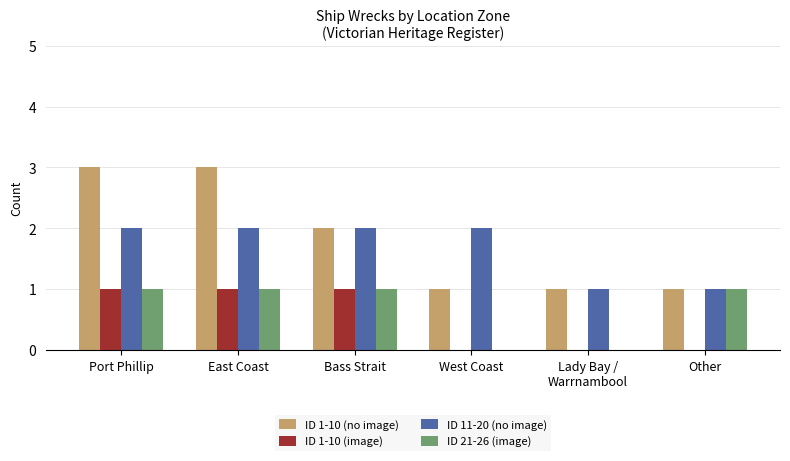

What is the total value across all series at Bass Strait?

6